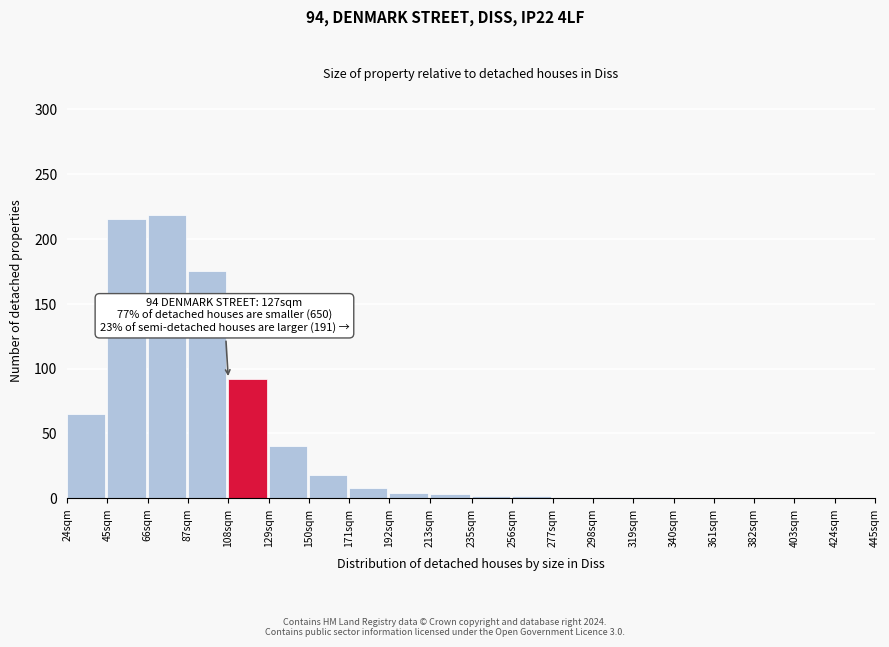

What is the change in value from 108sqm to 340sqm?

-92